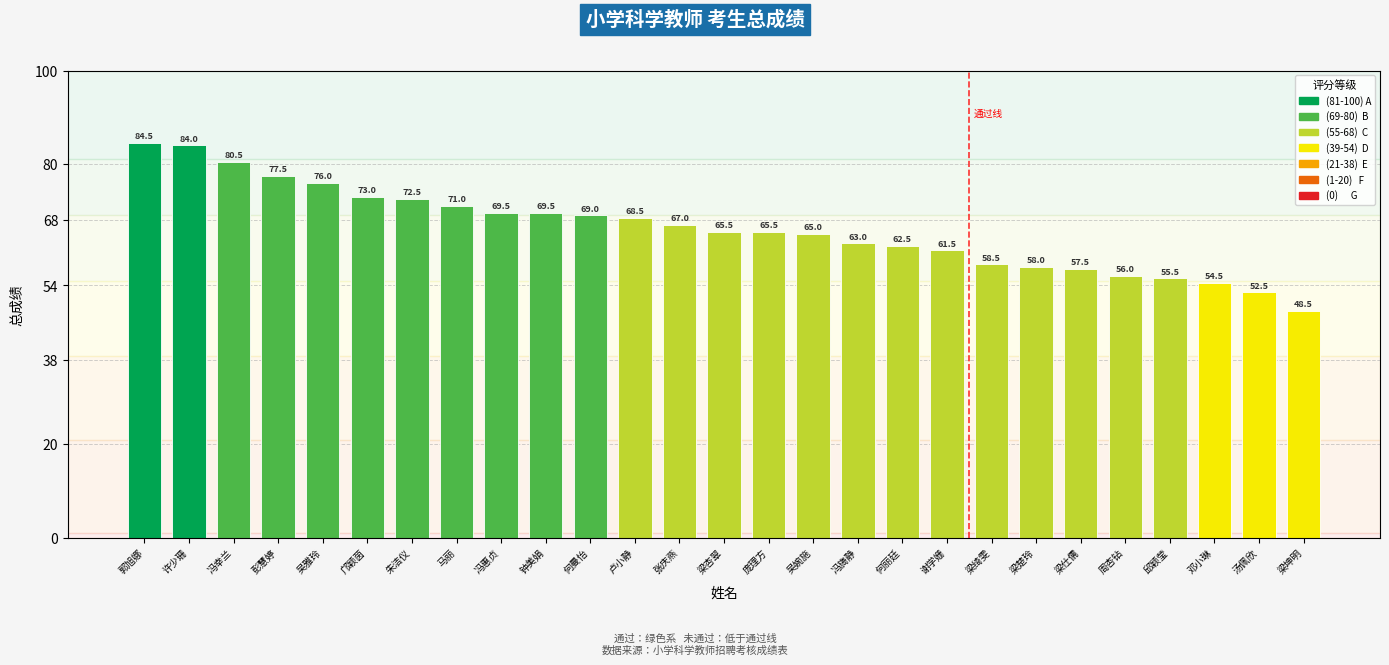

How many bars are there in total?

27